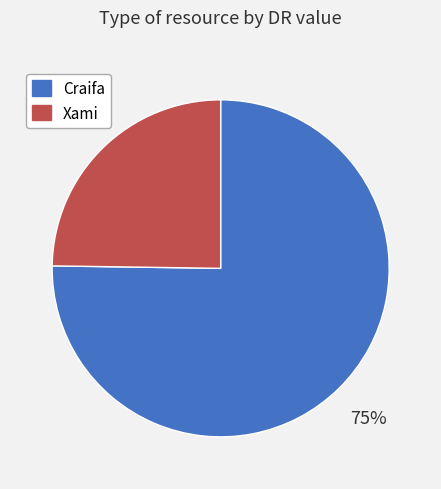

What is the ratio of the value at Xami to the value at Craifa?

0.3